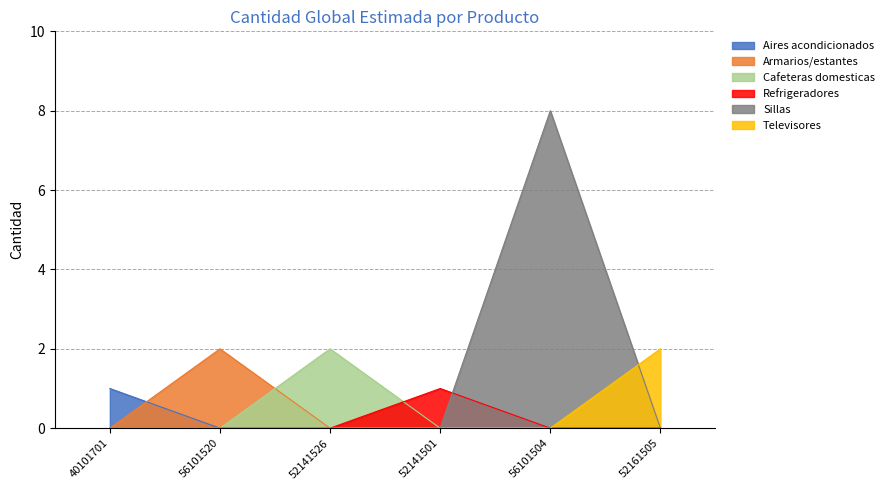

What is the label of the 4th point from the right?

52141526